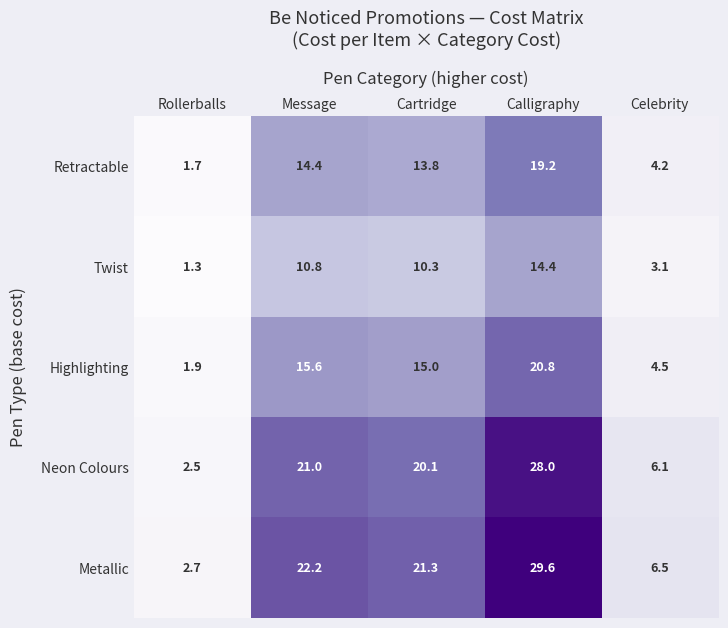

At Cartridge, list the series in order from largest to smallest.

Metallic, Neon Colours, Highlighting, Retractable, Twist